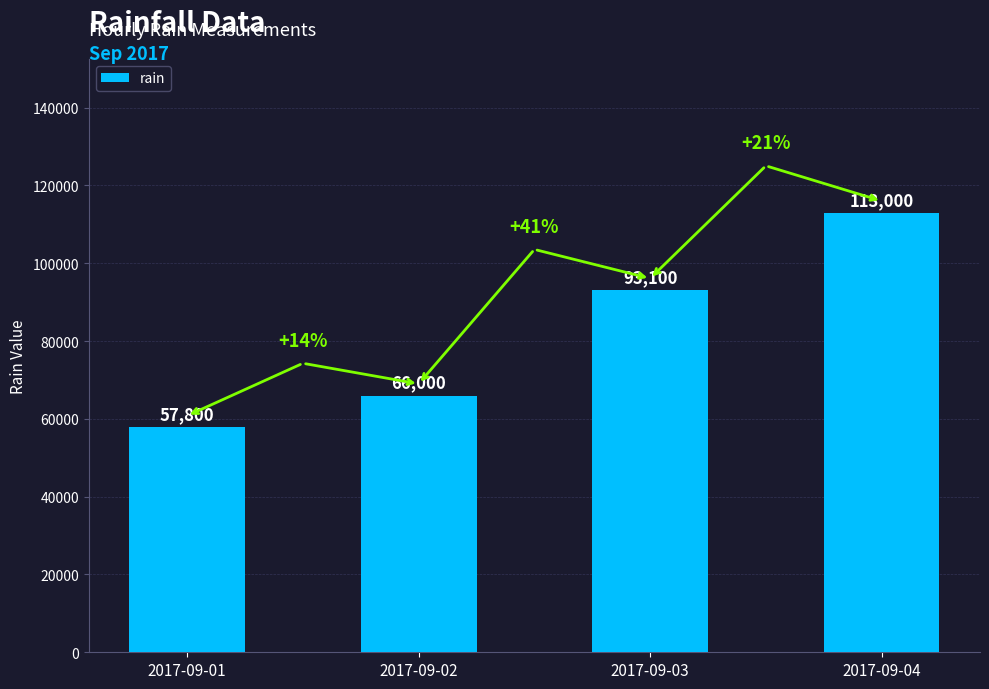

Count the number of categories in the chart.

4